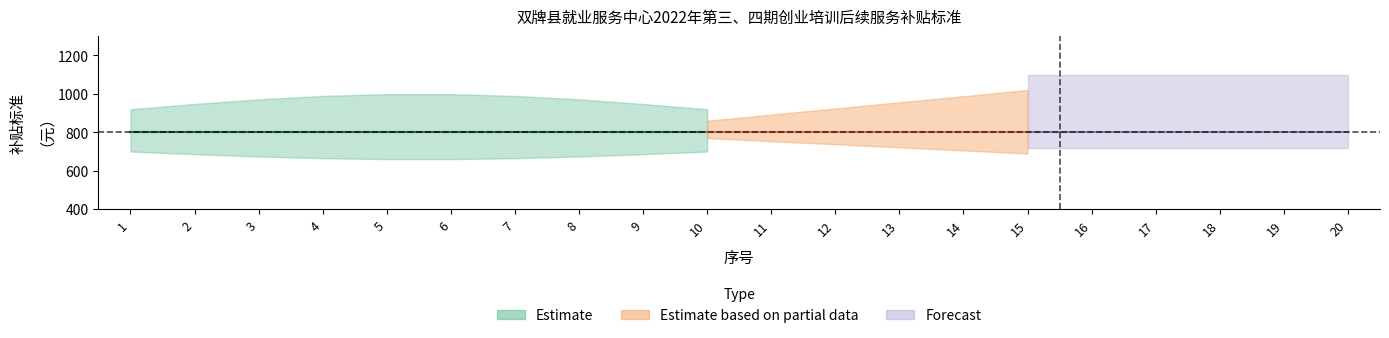

What is the sum of all 补贴标准 values?

16000